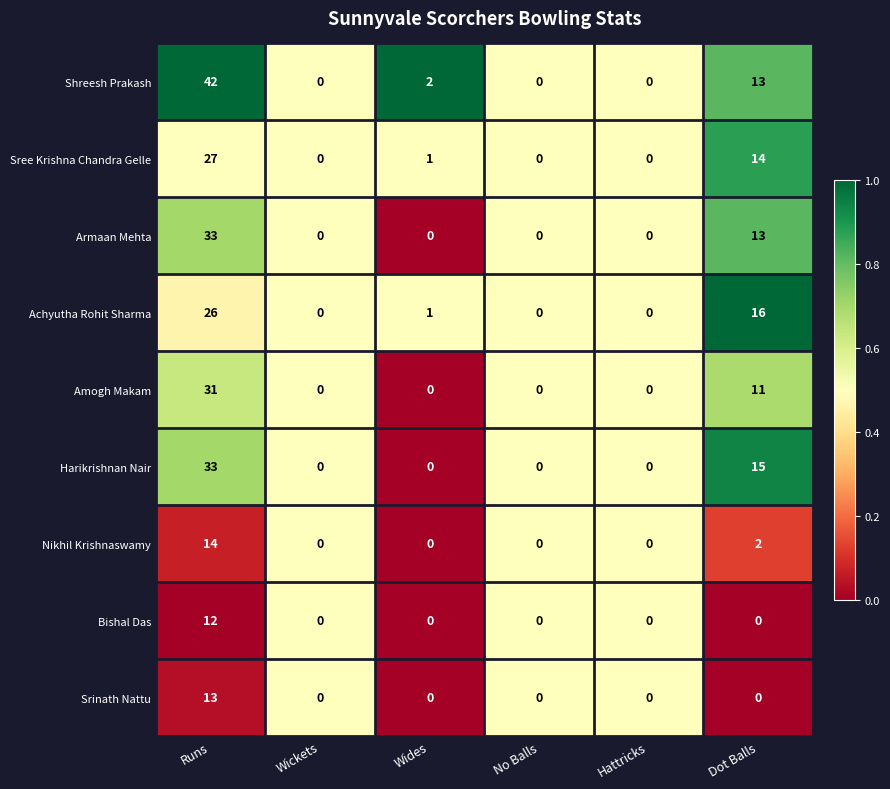

True or false: Shreesh Prakash has a value of 42 at Runs.

True